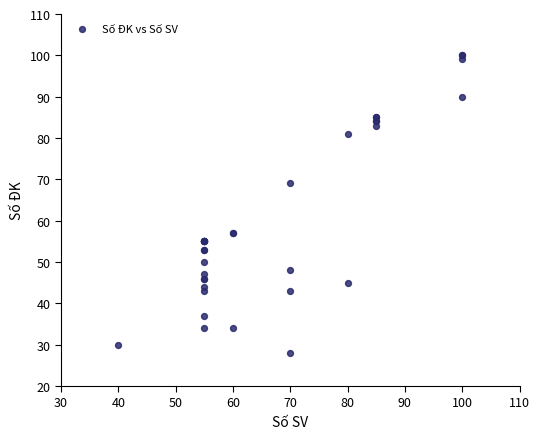

What Y value in the scatter plot is closest to 64?

69